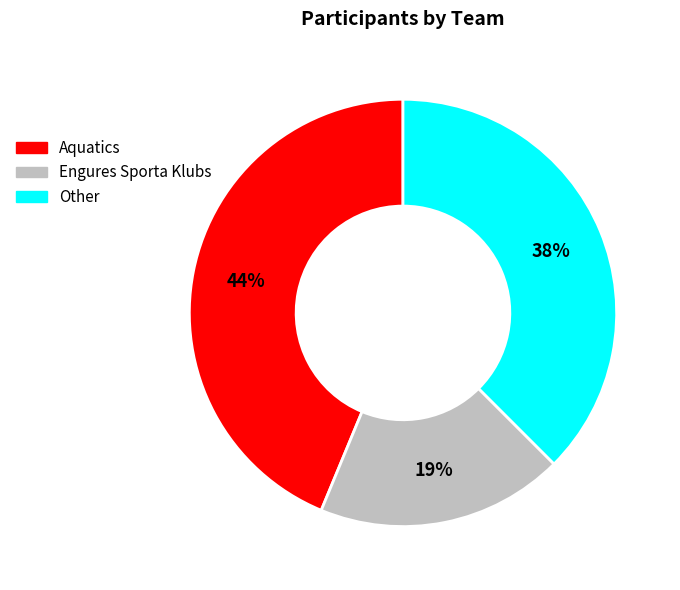

To the nearest percent, what is the combined percentage of Engures Sporta Klubs and Other?

56%